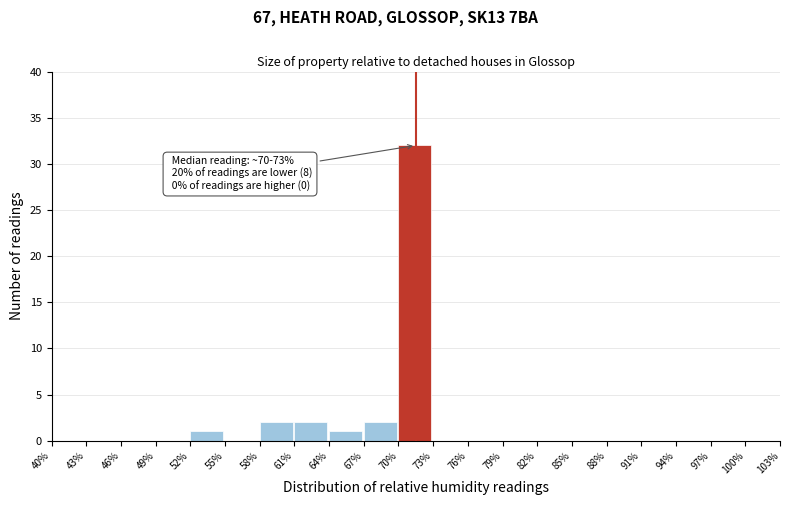

Which range on the x-axis has the tallest bar?

70% to 73%